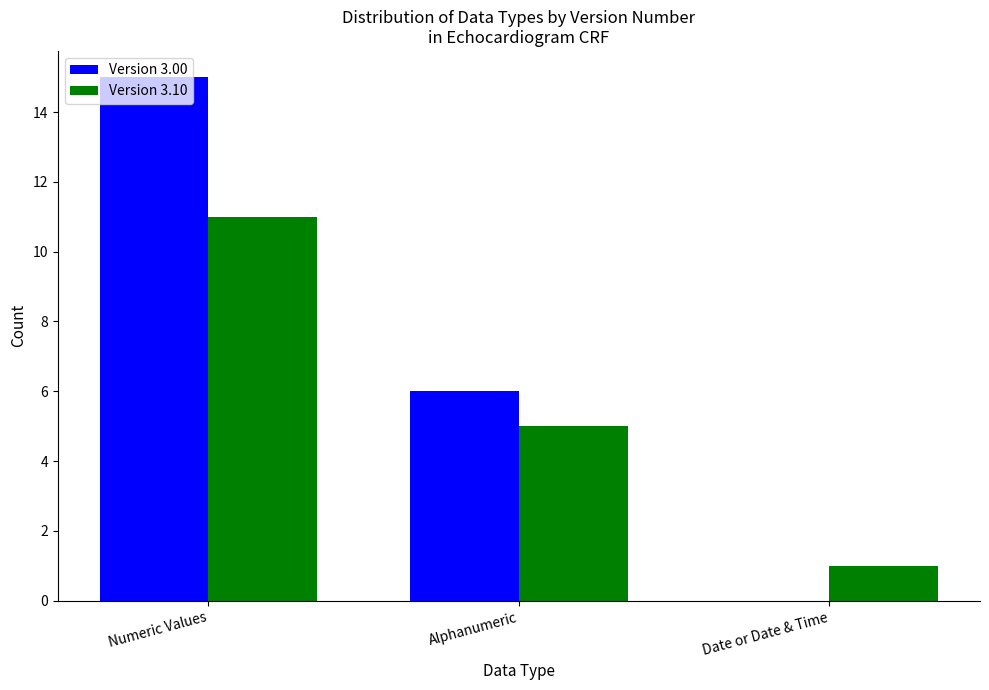

Which series has the widest spread of values?

Version 3.00